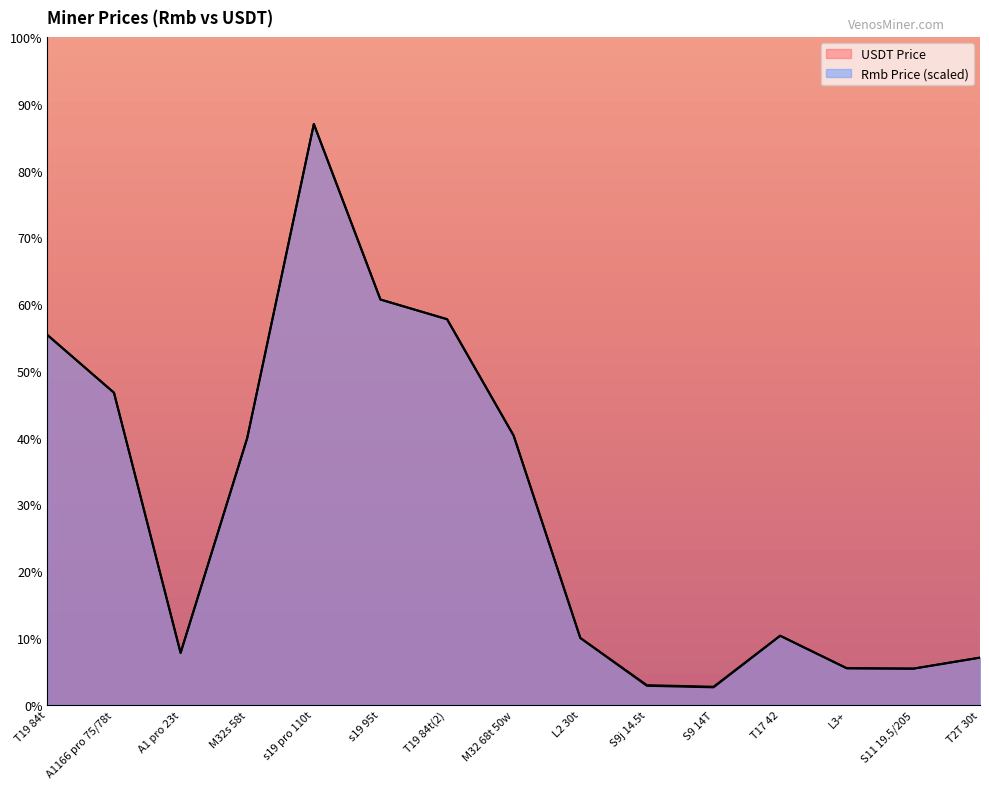

Is it true that Rmb Price equals 8187.6 at s19 95t?

True